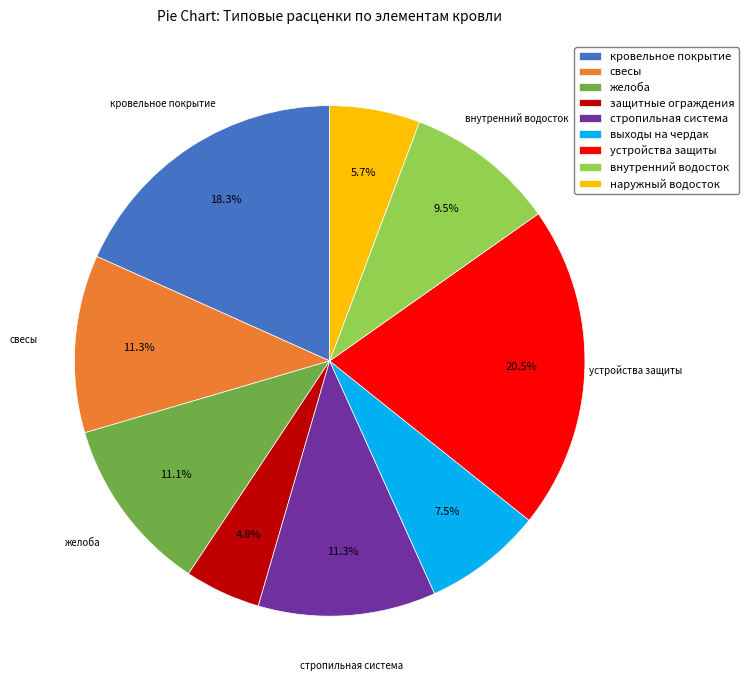

Does кровельное покрытие account for over 50% of the chart?

No